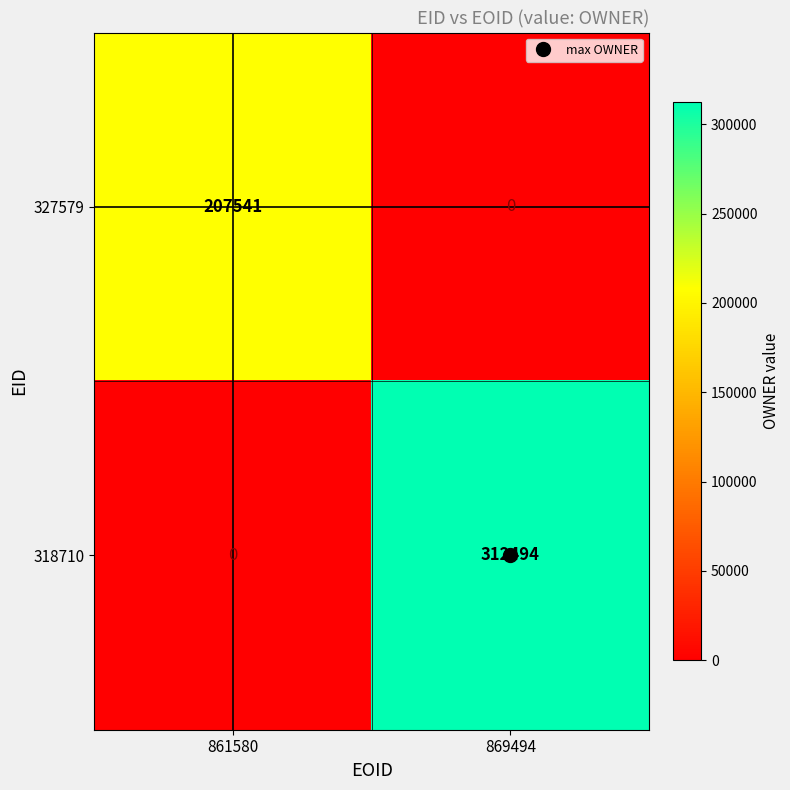

What is the total value across all series at 869494?

312494